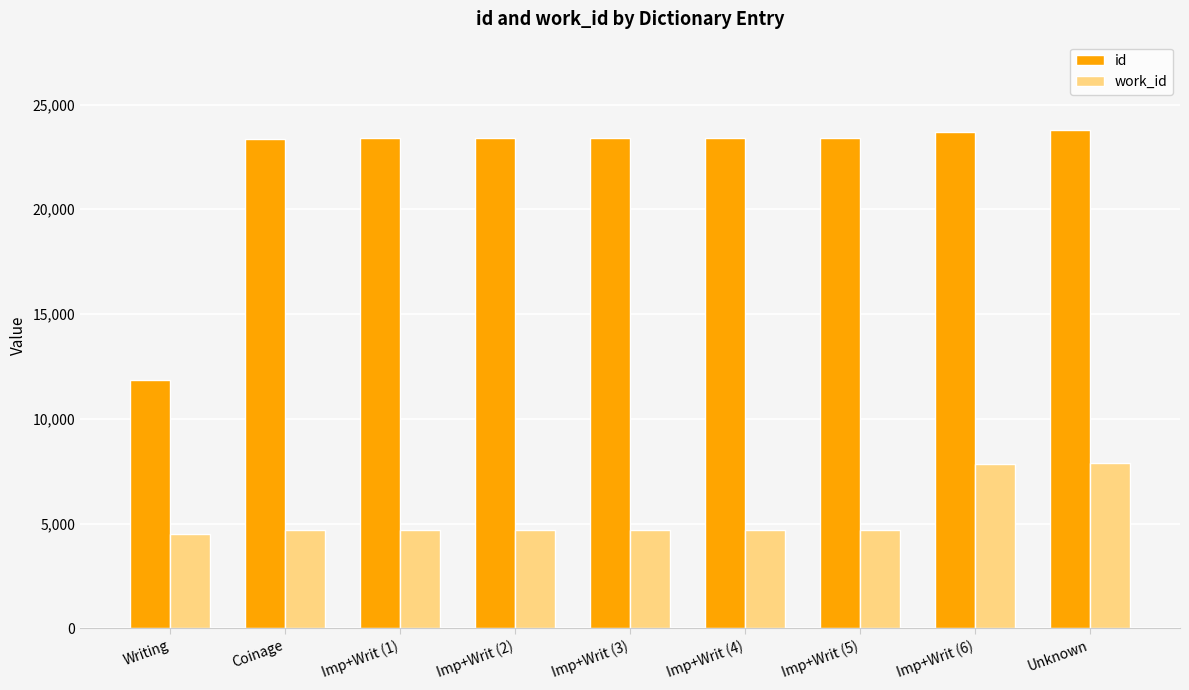

What is the label of the 8th bar from the right?

Coinage